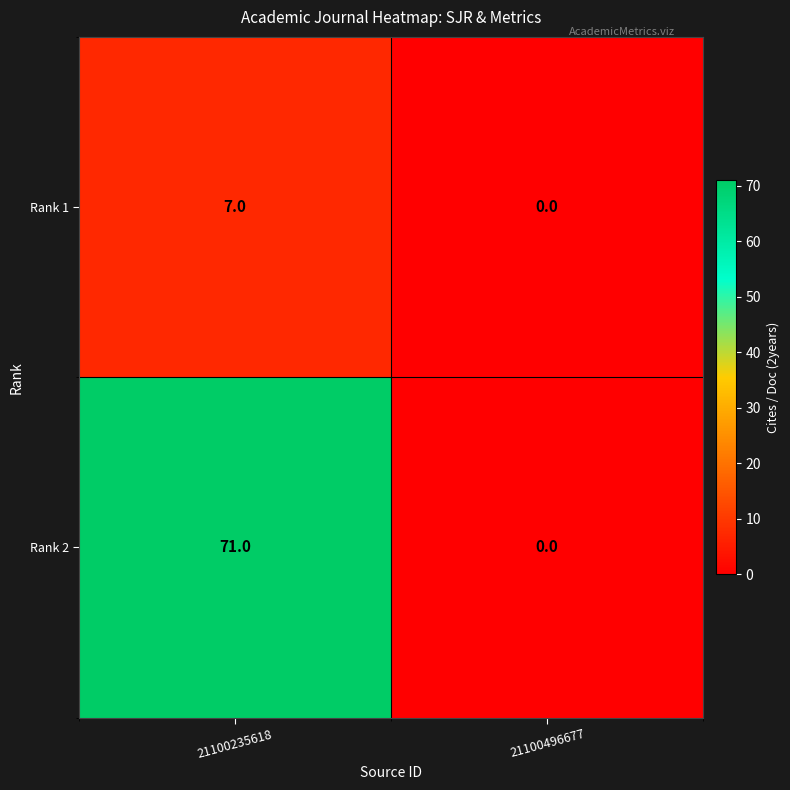

Which label corresponds to the largest value in the chart?

21100235618